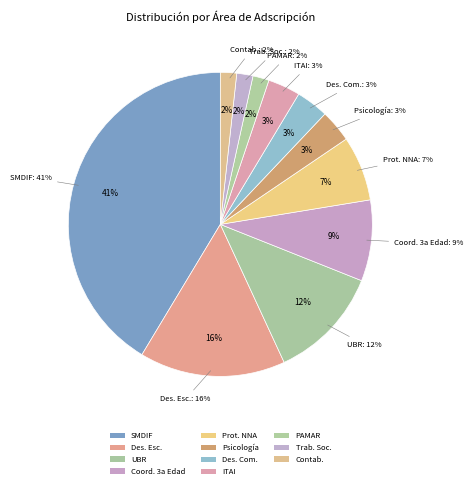

Which slice is the largest?

SMDIF